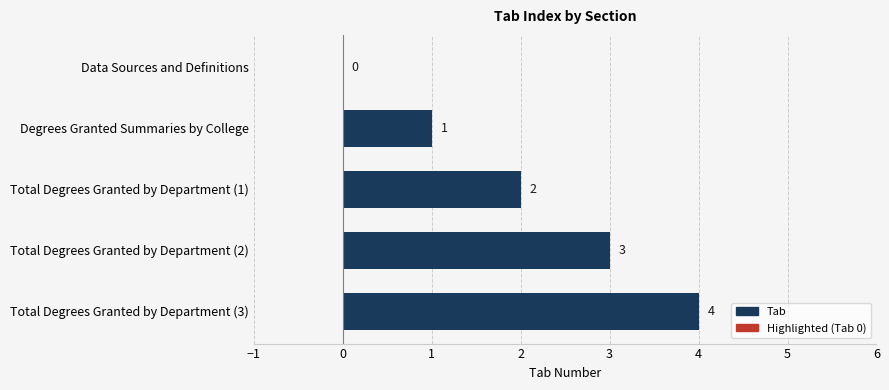

Count the values in the range 1 to 3.

3